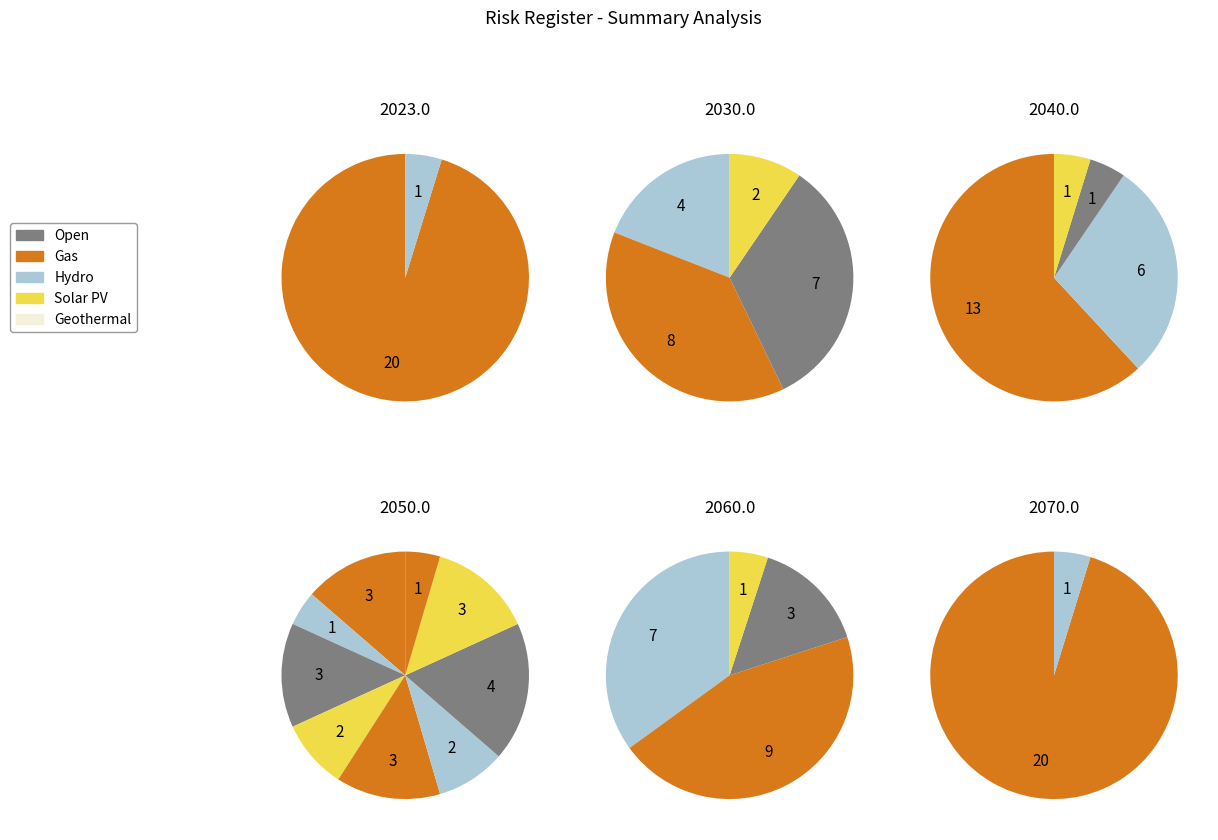

Count the number of slices in the pie.

2